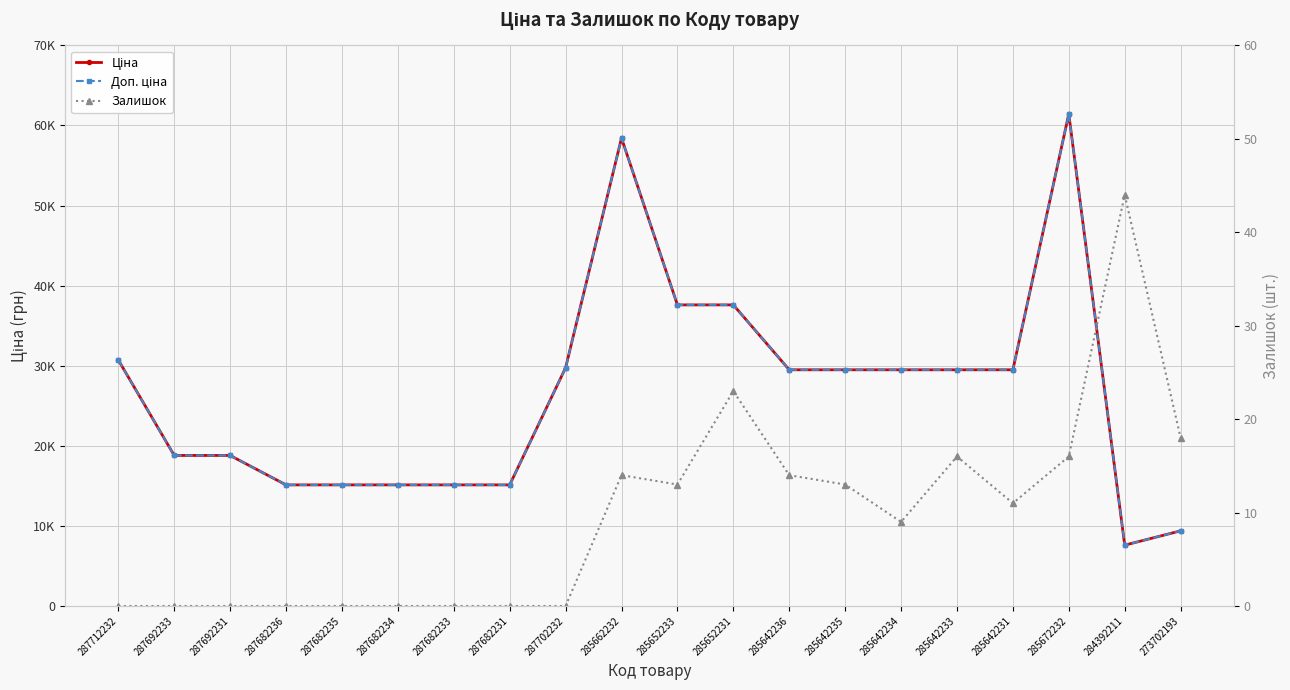

How many interior local peaks does the Залишок series have?

4